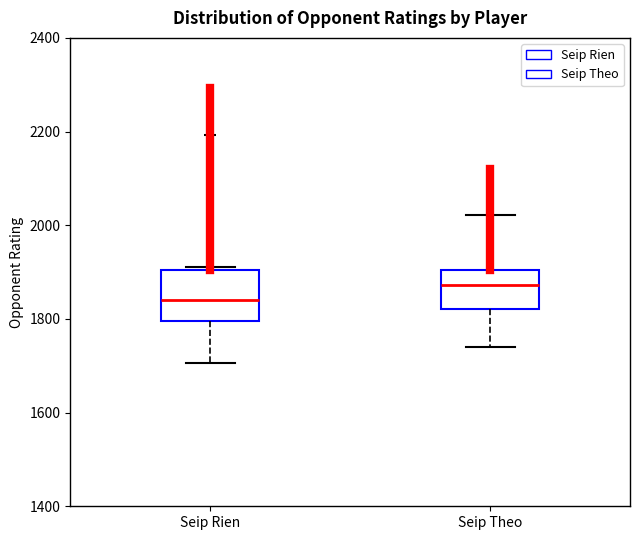

Reading left to right, transcribe this box plot: for each box, give where its median line is, the range the box spans, and where its two whiskers end, as read against the y-axis. The values are not printed on the chart, so give them approximately, as read against the axis.

Seip Rien: median 1840, box 1800 to 1900, whiskers 1700 to 1920
Seip Theo: median 1880, box 1820 to 1900, whiskers 1740 to 2020